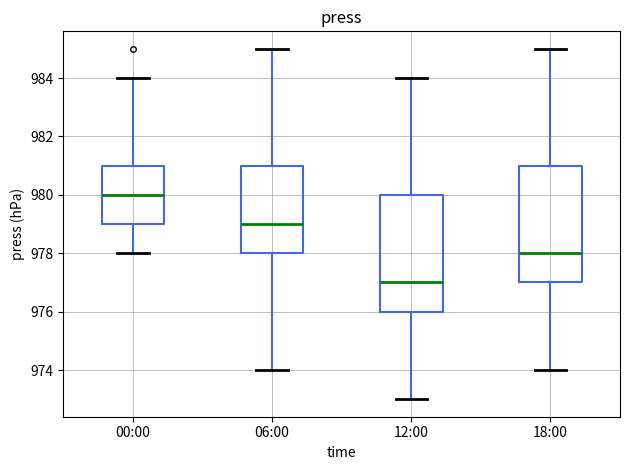

Where is the upper edge of the box for 06:00 on the y-axis? The values are not printed on the chart, so give them approximately, as read against the axis.

981